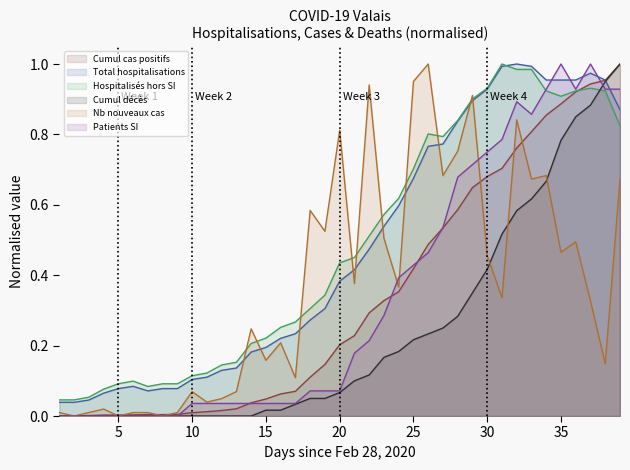

What is the approximate value of Cumul décès at 2020-03-25?

0.2